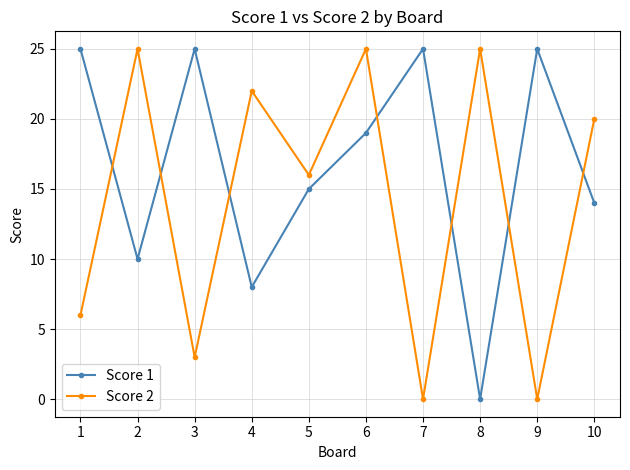

True or false: Score 1 has a value of 14 at 10.

True